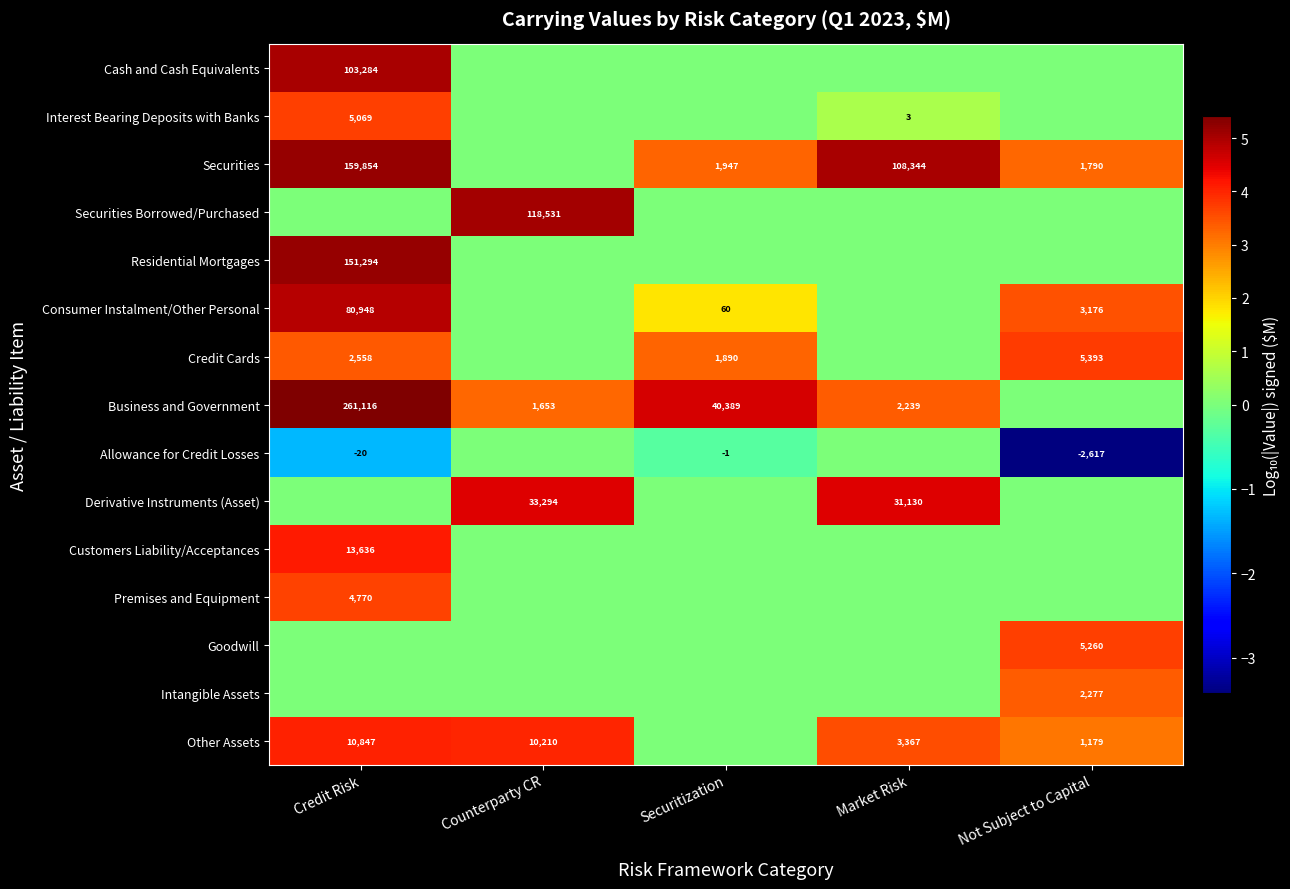

What is the sum of the Securities values at Credit Risk and Not Subject to Capital?

161644